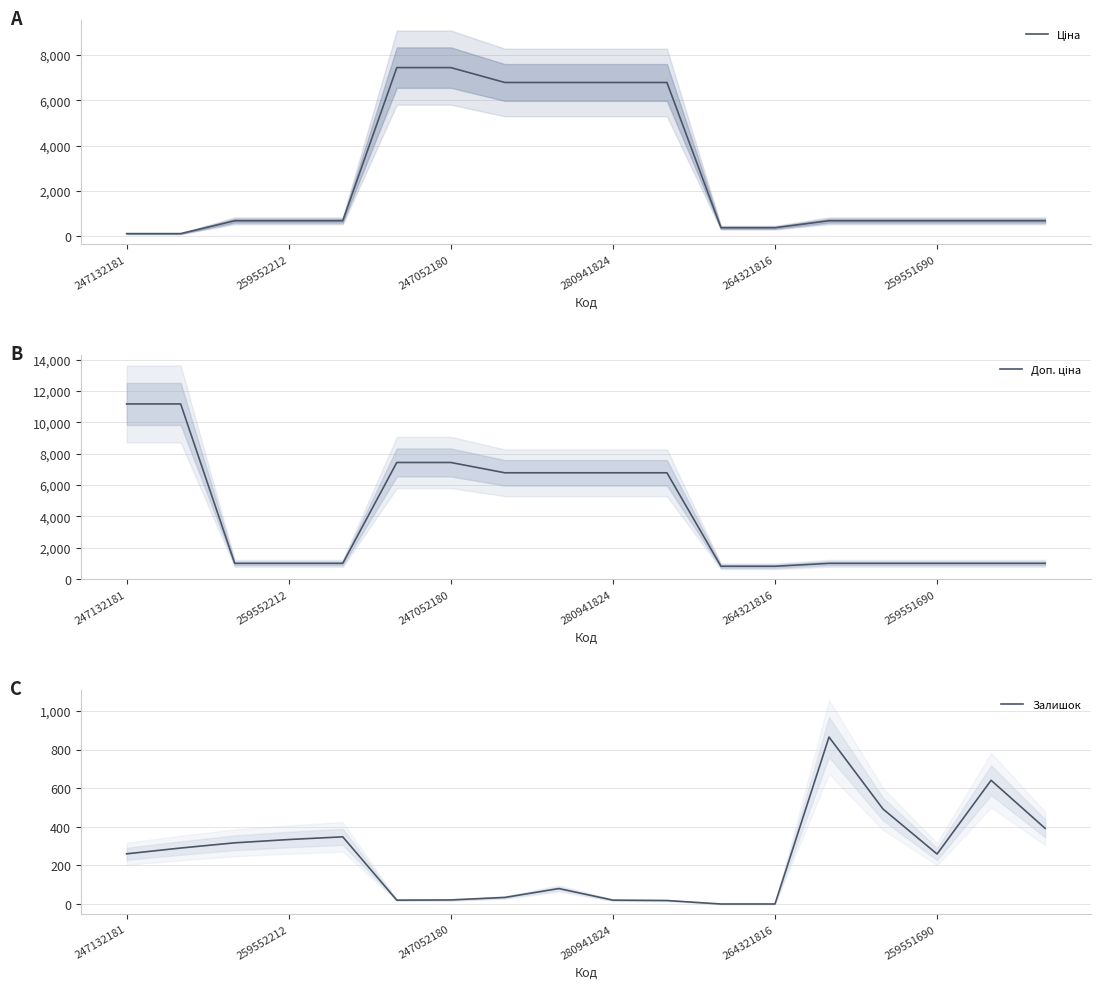

The Залишок series shows 260 at 247132181. True or false?

True